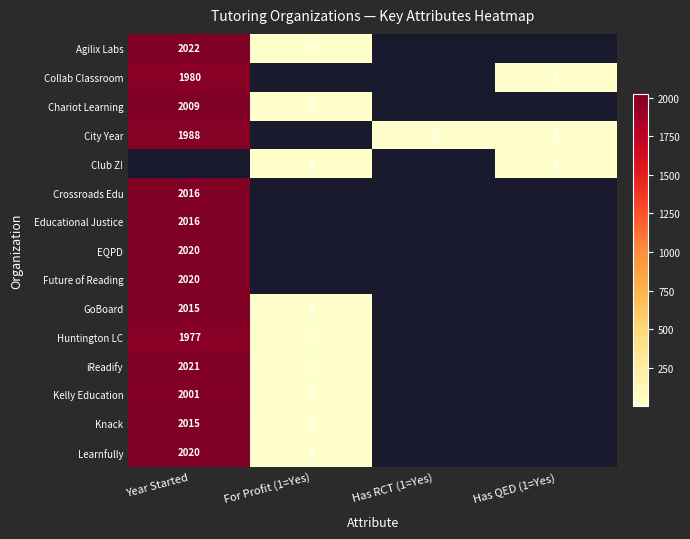

What is the difference between the Kelly Education values at Year Started and For Profit (1=Yes)?

2000